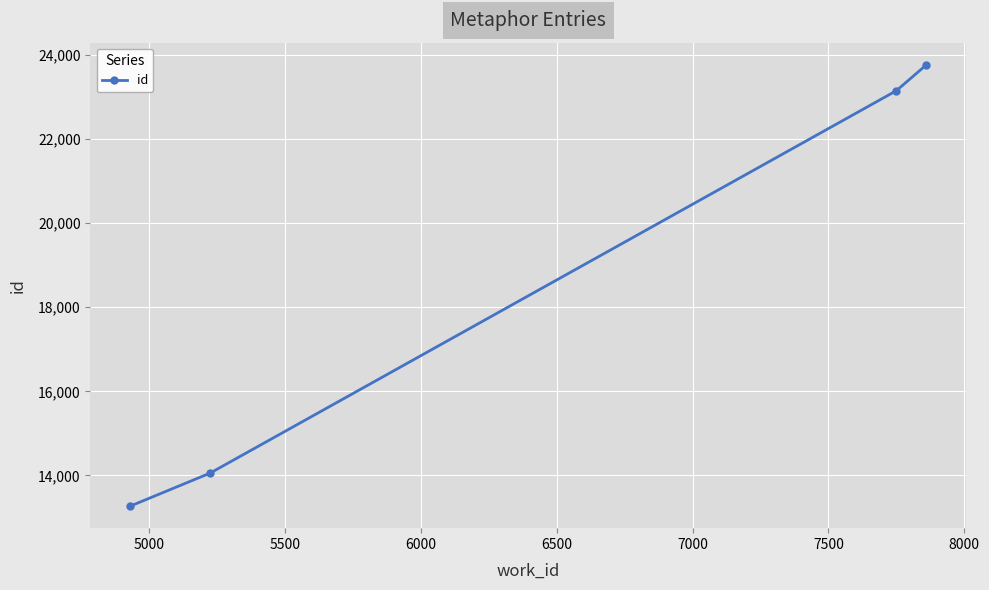

What is the smallest value displayed?

13271